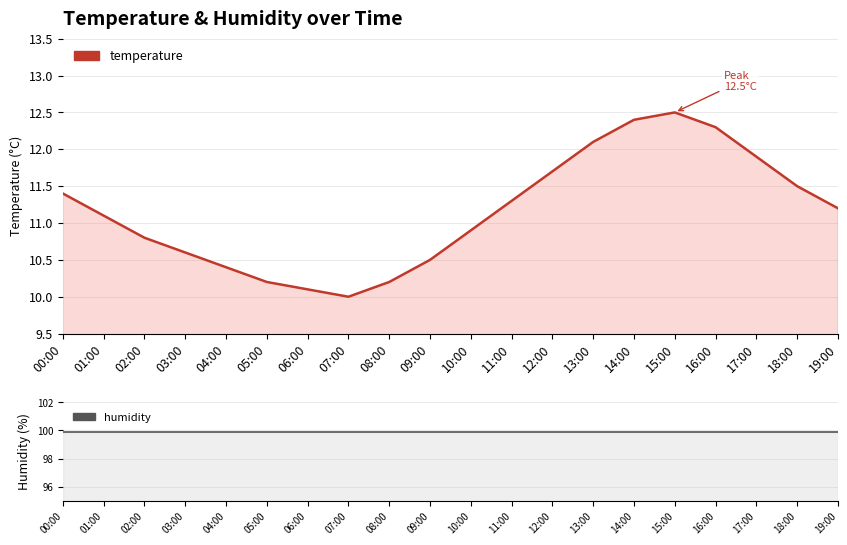

Which series has the largest total across all categories?

humidity